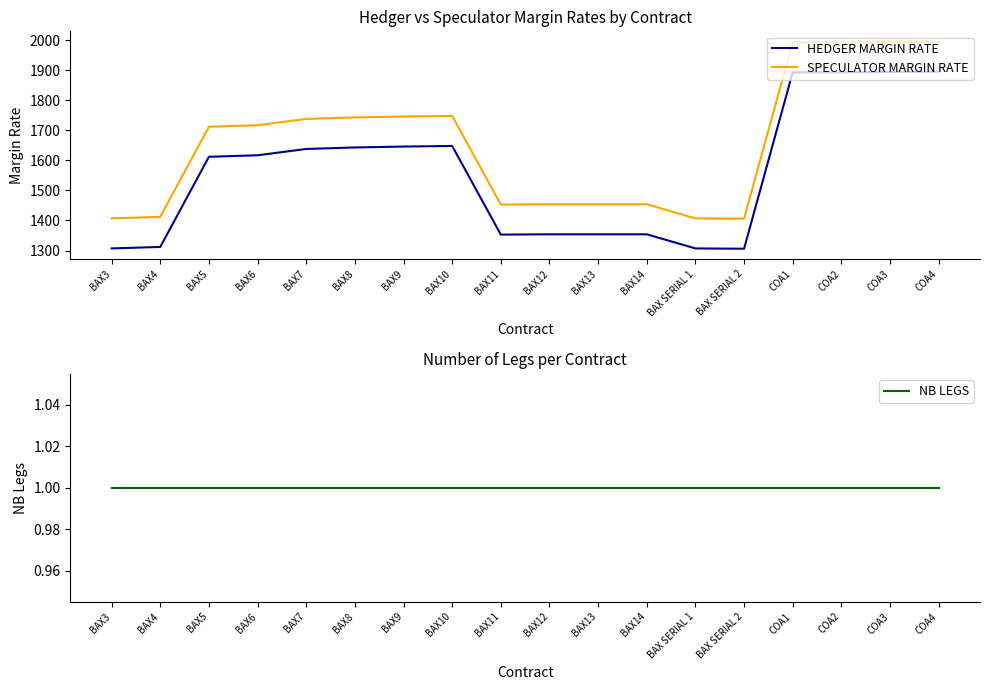

How many lines are shown in the chart?

3